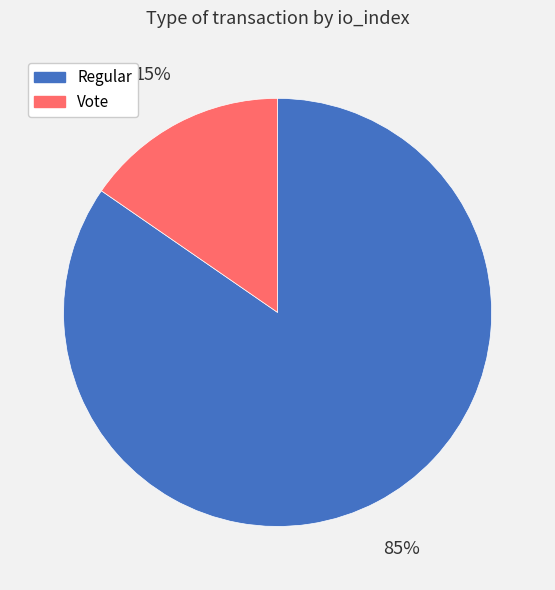

Count the number of slices in the pie.

2